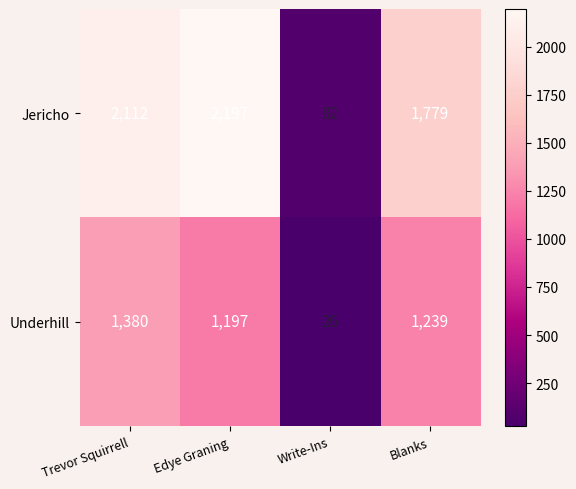

At which label is Underhill closest to 703?

Edye Graning